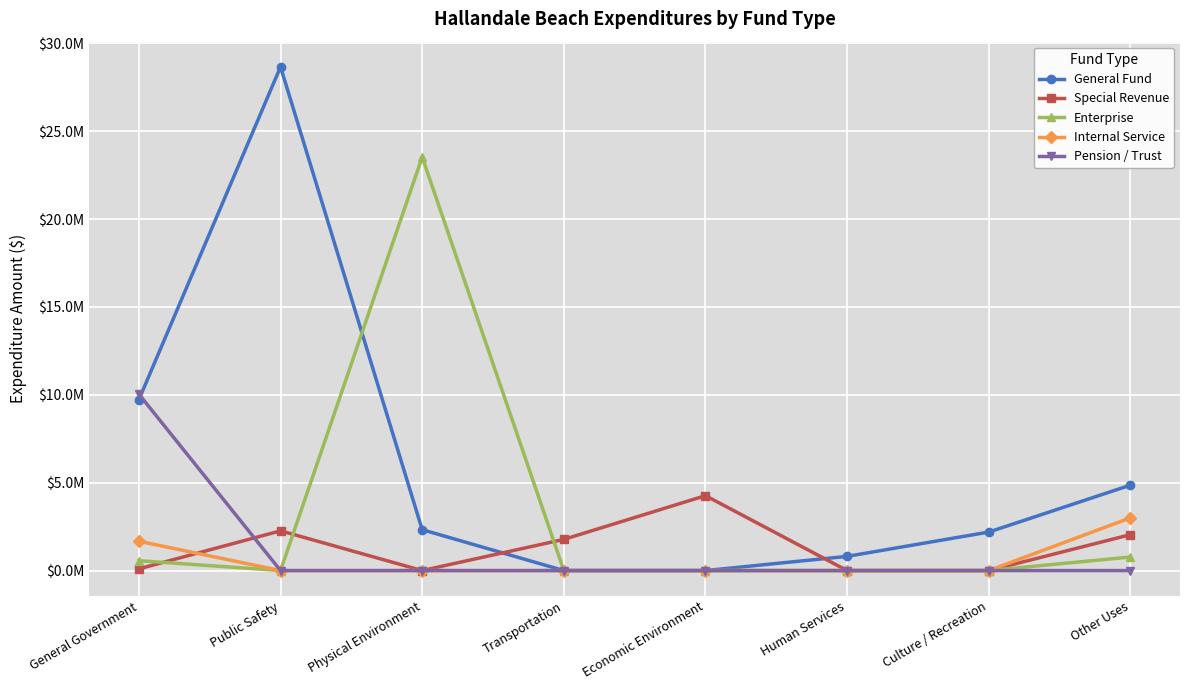

What are all the series names shown in the legend?

General Fund, Special Revenue, Enterprise, Internal Service, Pension / Trust